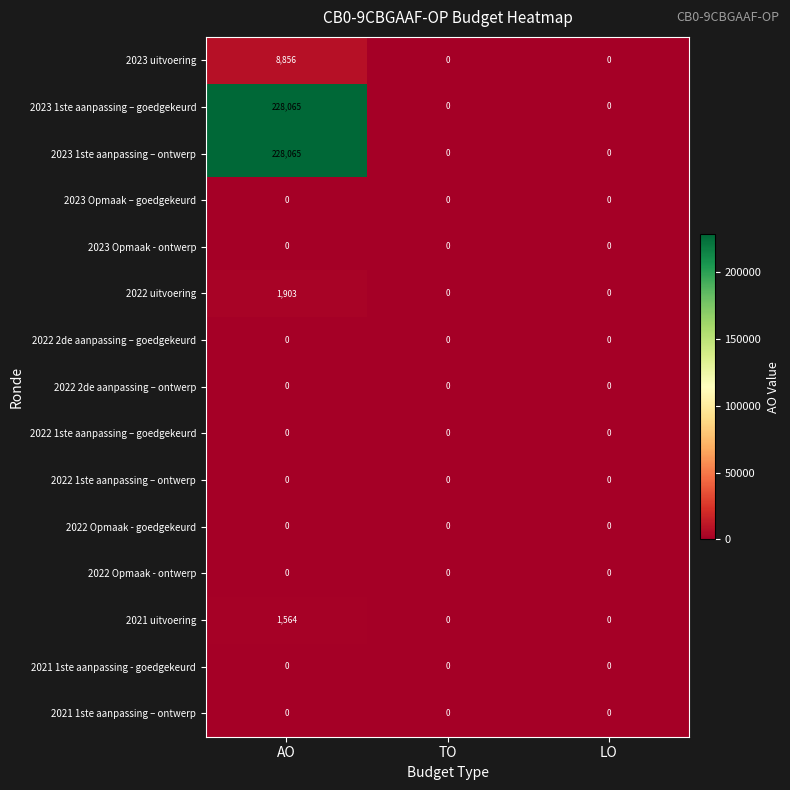

Count the number of data series in this chart.

15